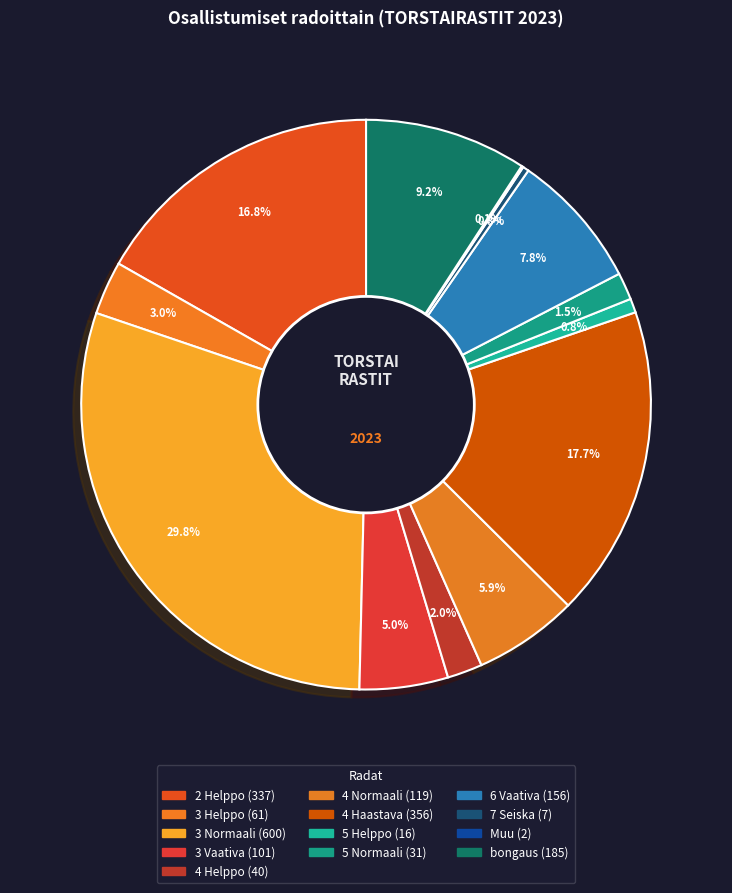

What is the total percentage of 4 Helppo and 7 Seiska?

2.3%